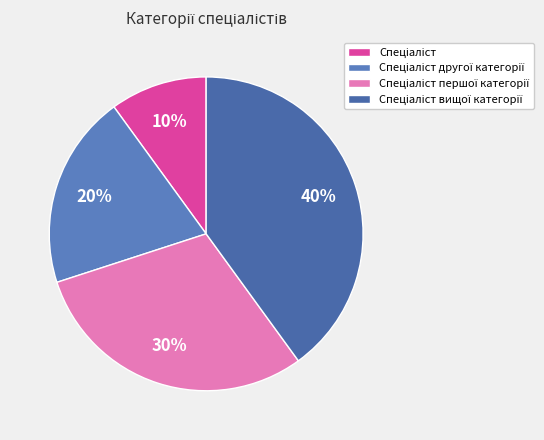

How many slices are in this pie chart?

4